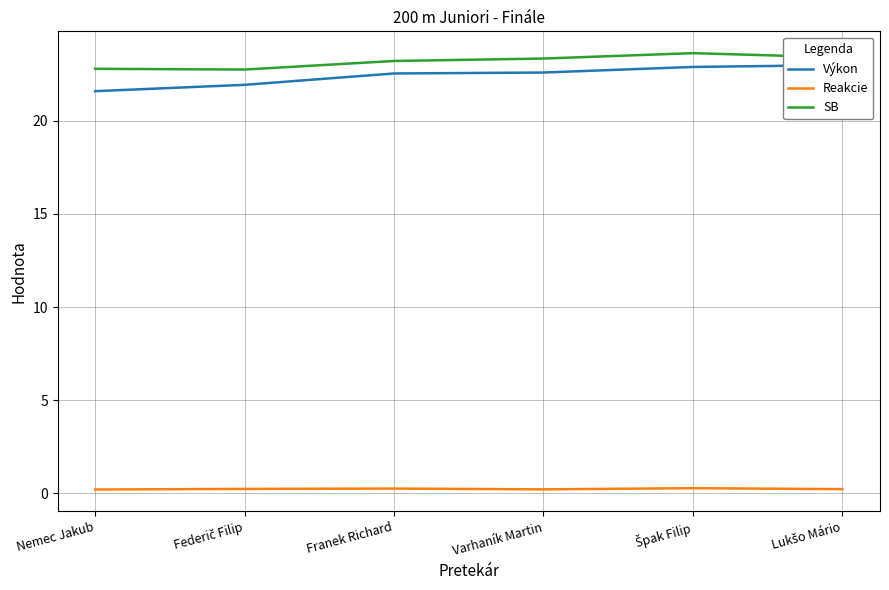

In SB, how many points are lower than both neighbors (excluding endpoints)?

1